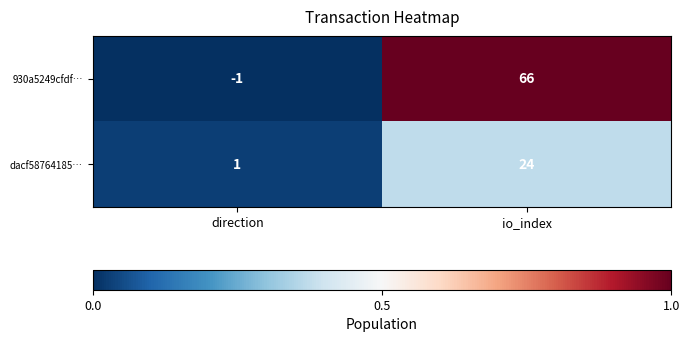

Rank the series by their maximum value, from highest to lowest.

930a5249cfdf…, dacf58764185…